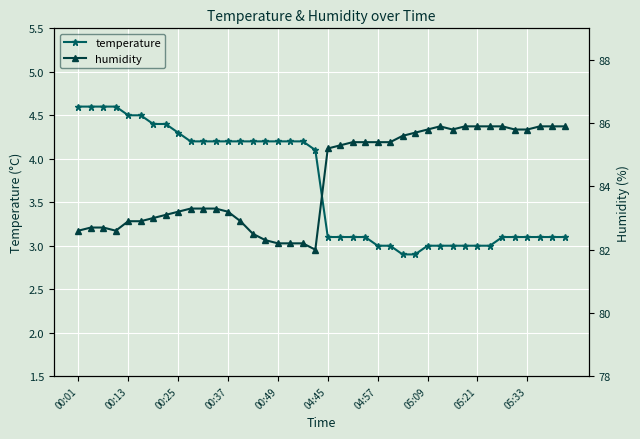

At which label does temperature first exceed 4?

00:01